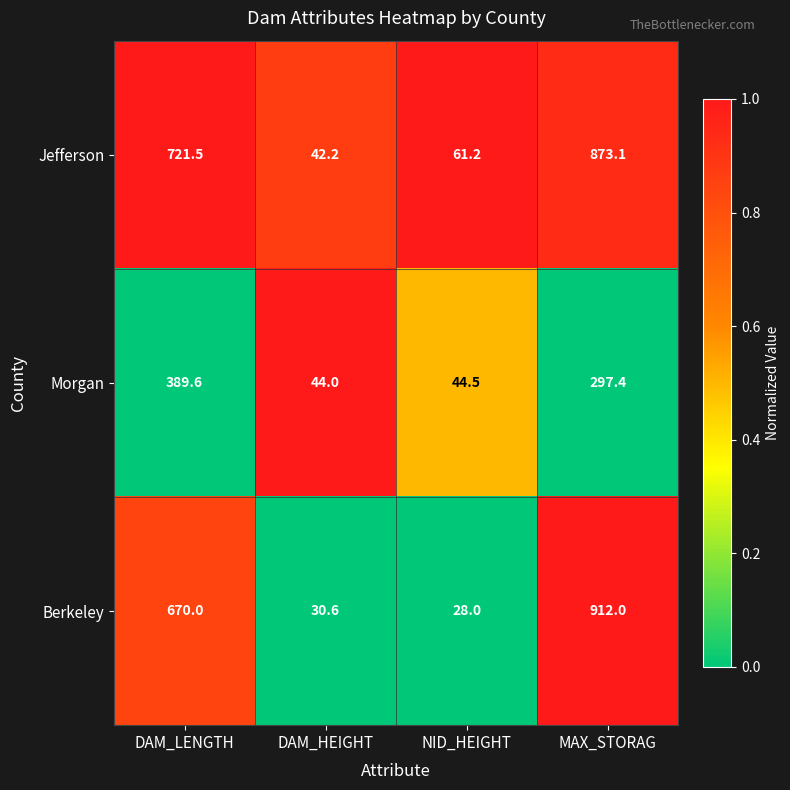

Which label corresponds to the largest value in the chart?

MAX_STORAG